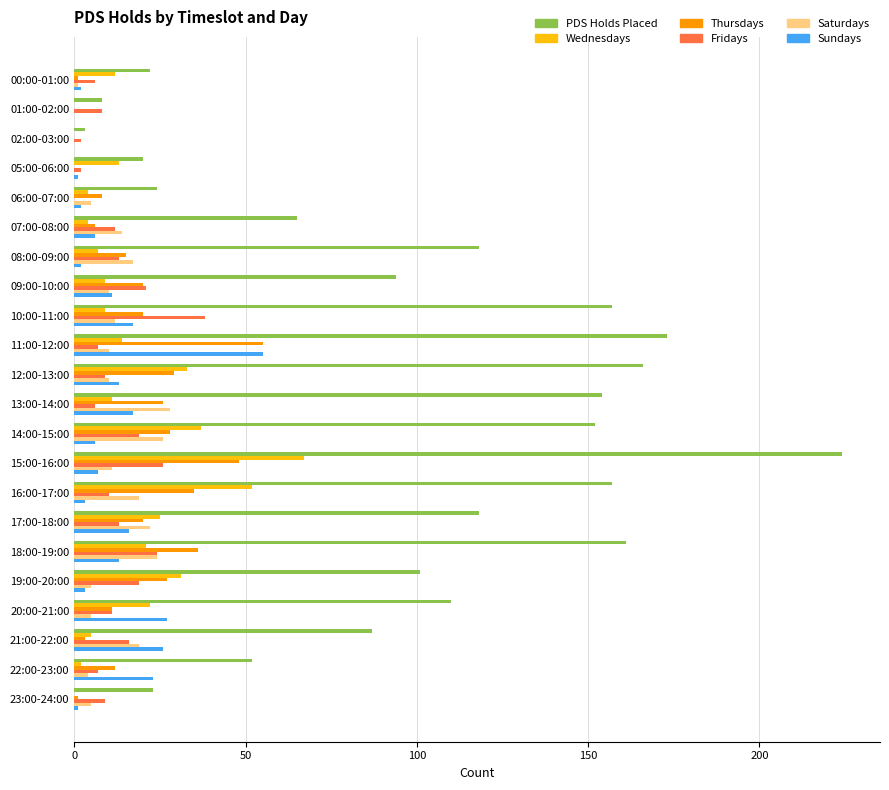

What is the sum of all PDS Holds Placed values?

2189